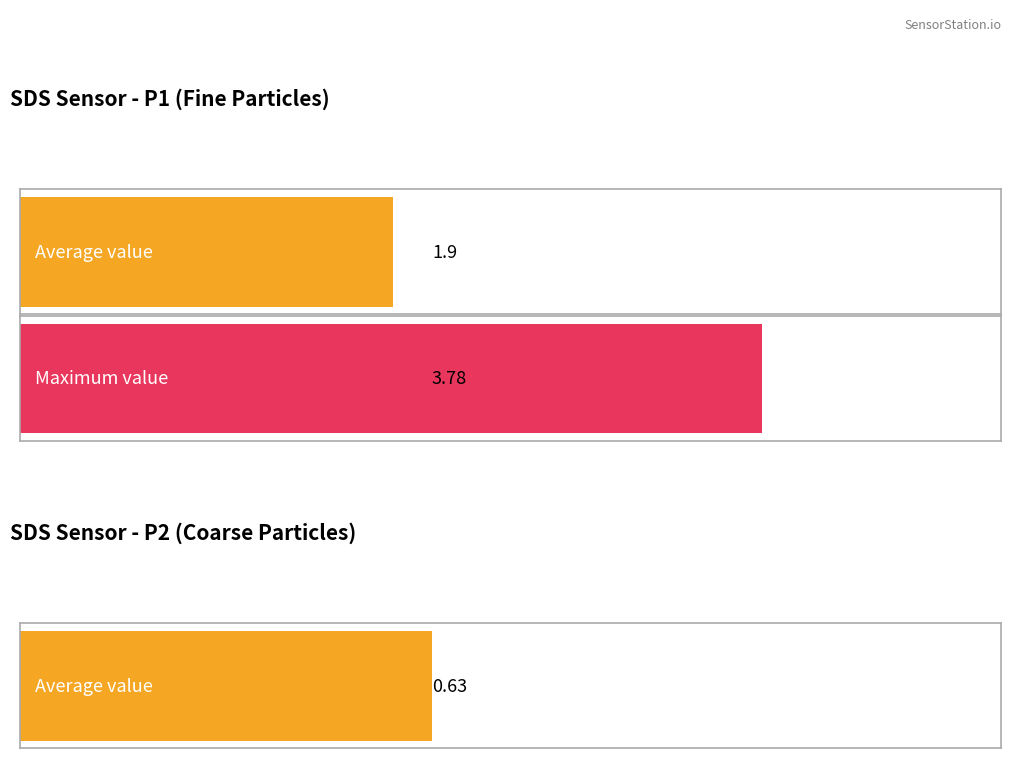

What is the average value of the SDS_P1 series?

1.9